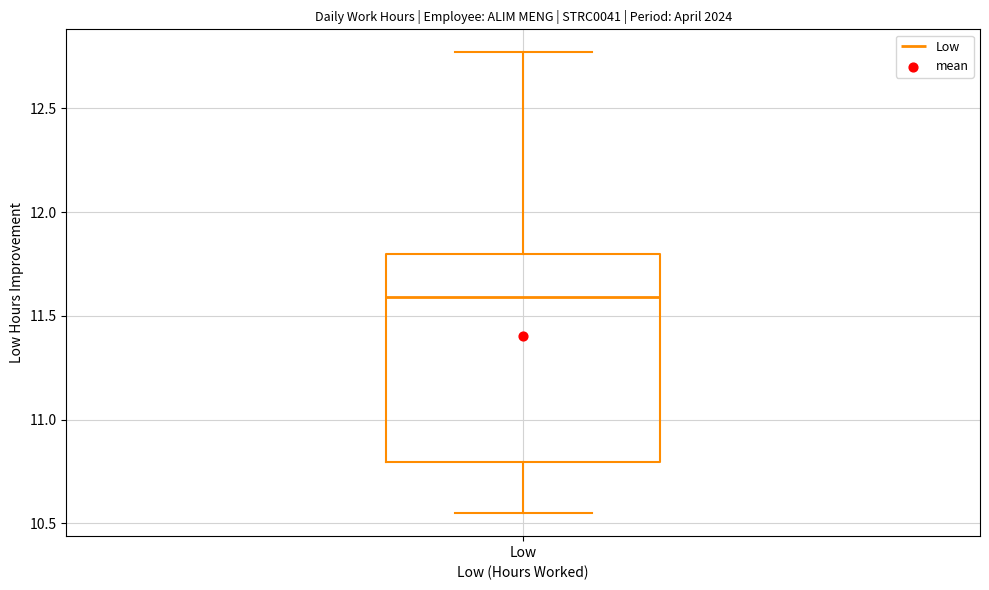

Read this box plot against the y-axis: the position of the median line, the range covered by the box, and the ends of both whiskers. The values are not printed on the chart, so give them approximately, as read against the axis.

median 11.60, box 10.80 to 11.80, whiskers 10.55 to 12.75